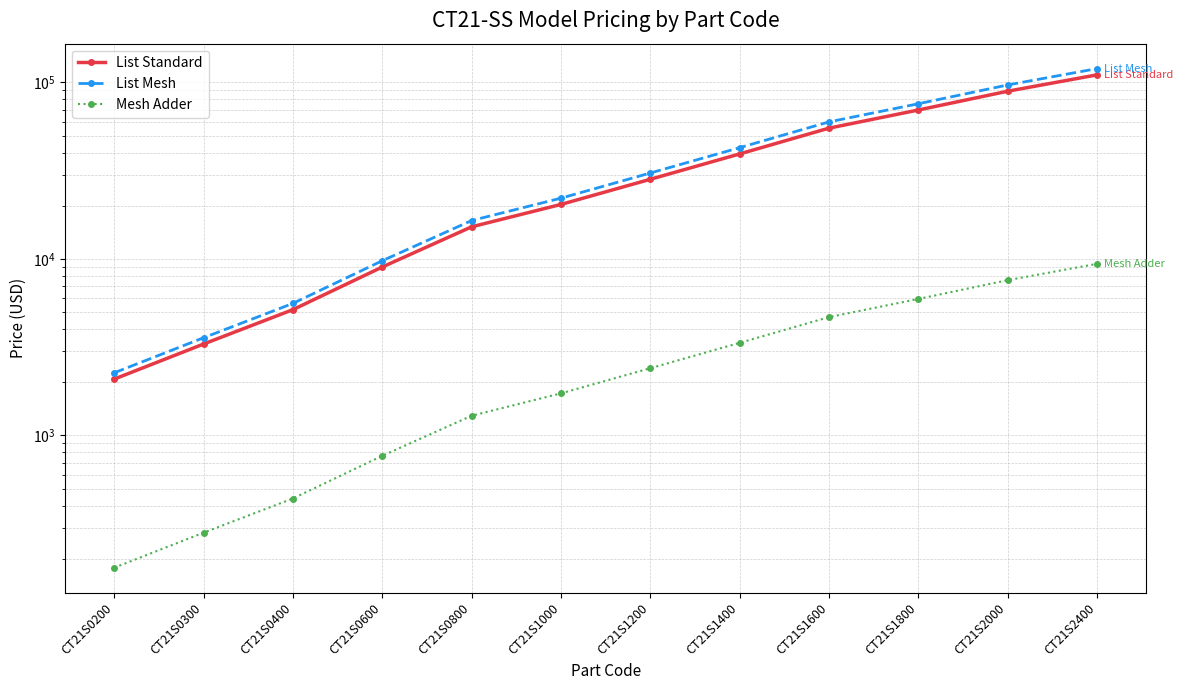

True or false: Mesh Adder has a value of 1666 at CT21S1200.

False